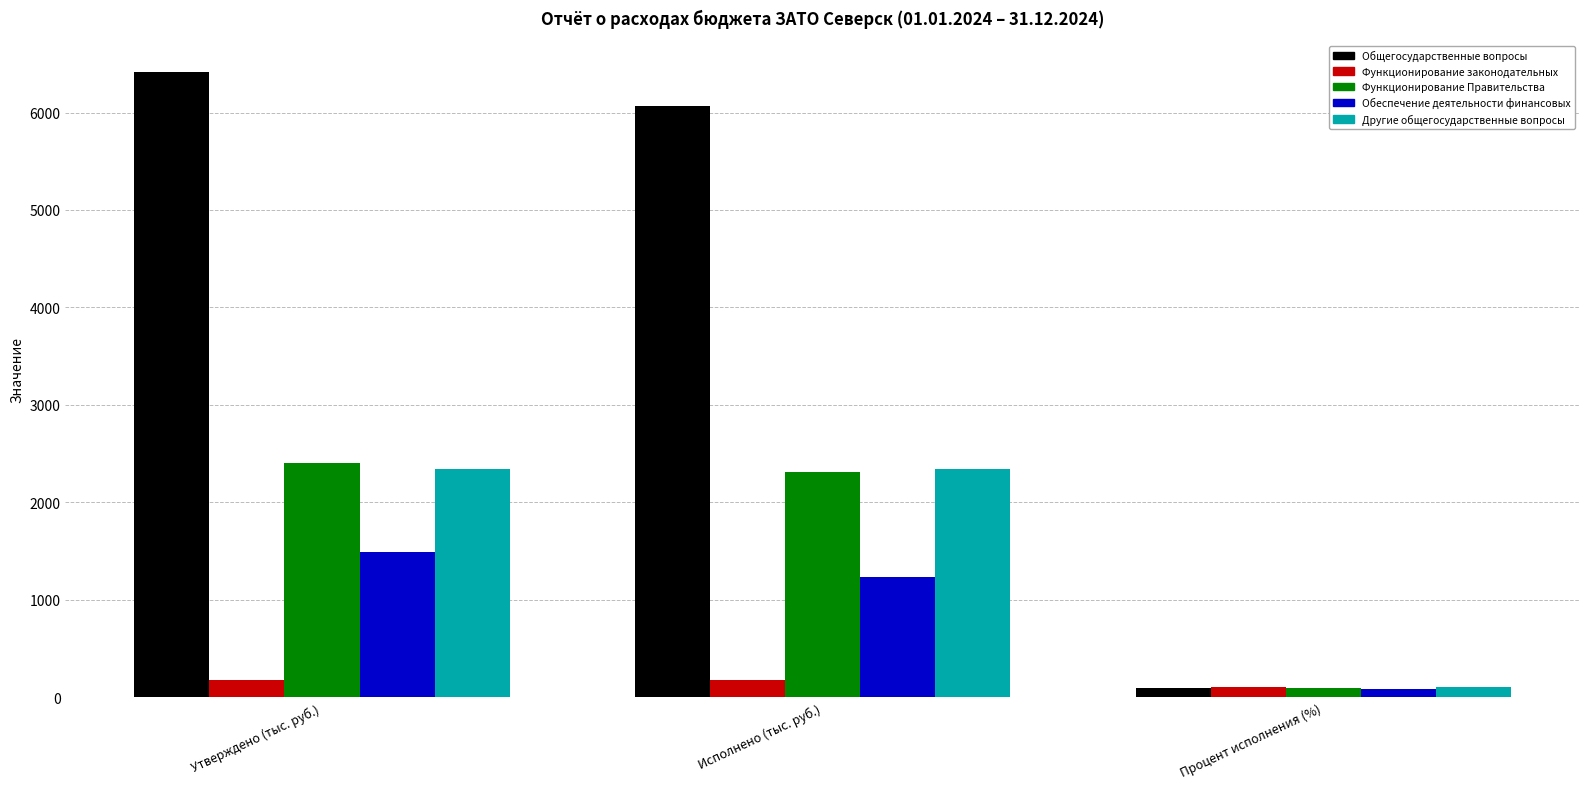

At which label does Обеспечение деятельности финансовых first exceed 1238?

Утверждено (тыс. руб.)